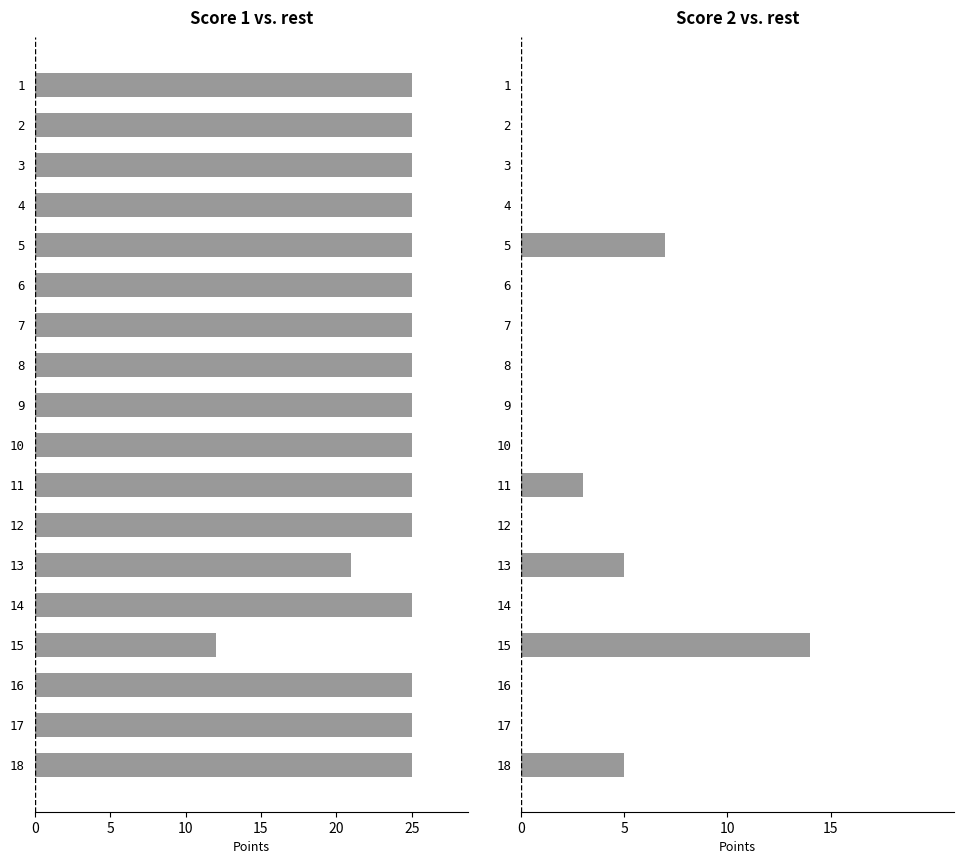

Is the value of Score 2 at 7 greater than the value of Score 1 at 12?

No